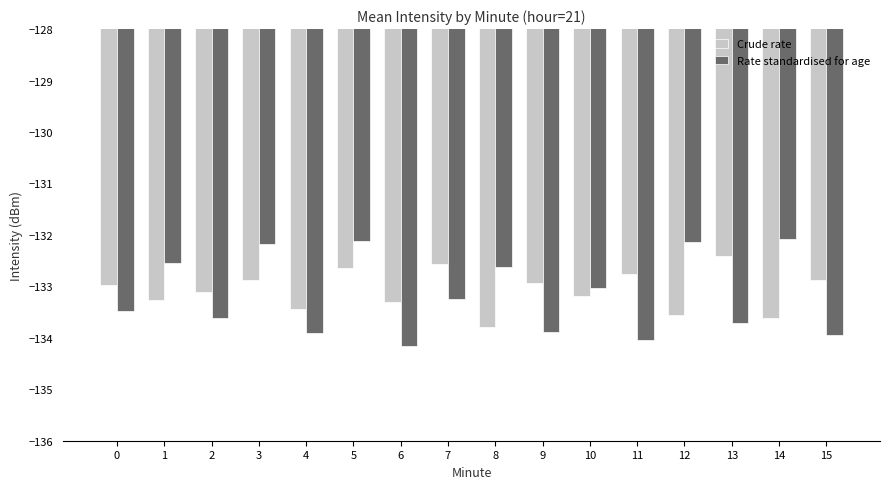

At 7, list the series in order from largest to smallest.

Crude rate, Rate standardised for age